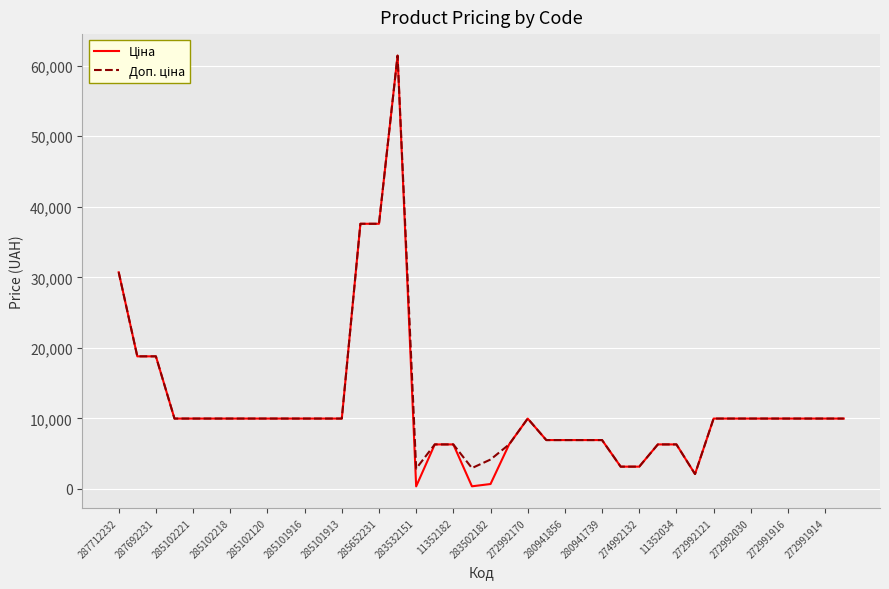

What is the maximum value shown in the chart?

61434.3